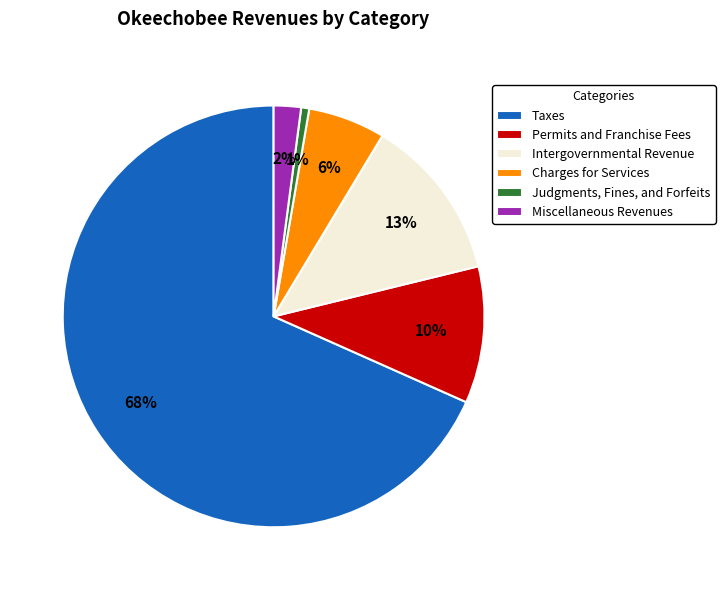

Is it true that Miscellaneous Revenues is 2% of the pie?

True